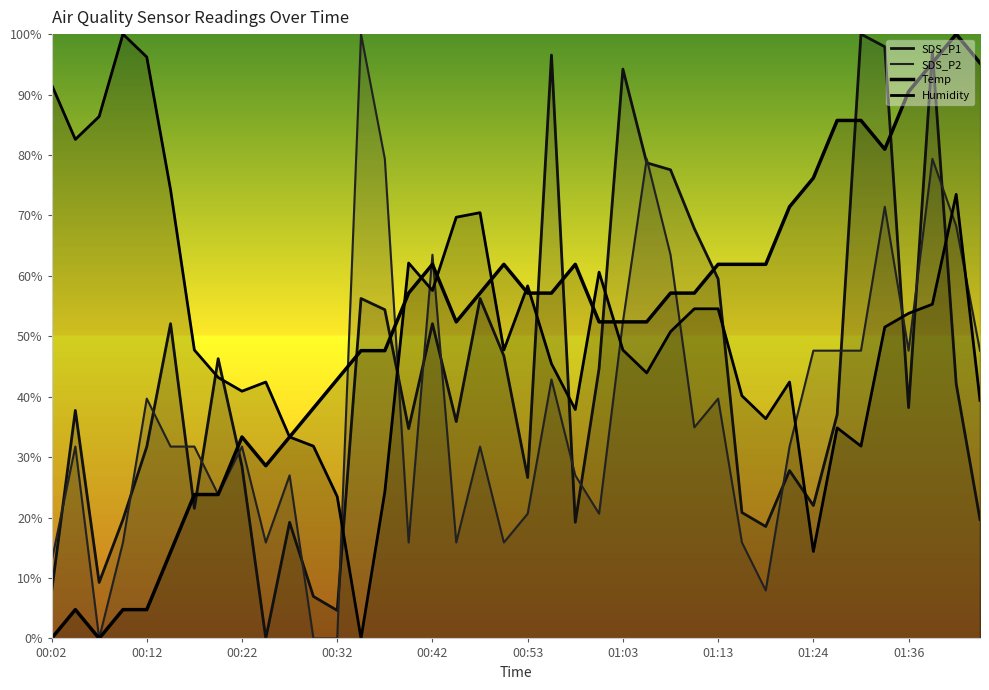

What is the difference between the highest and lowest values at 11?

38.1